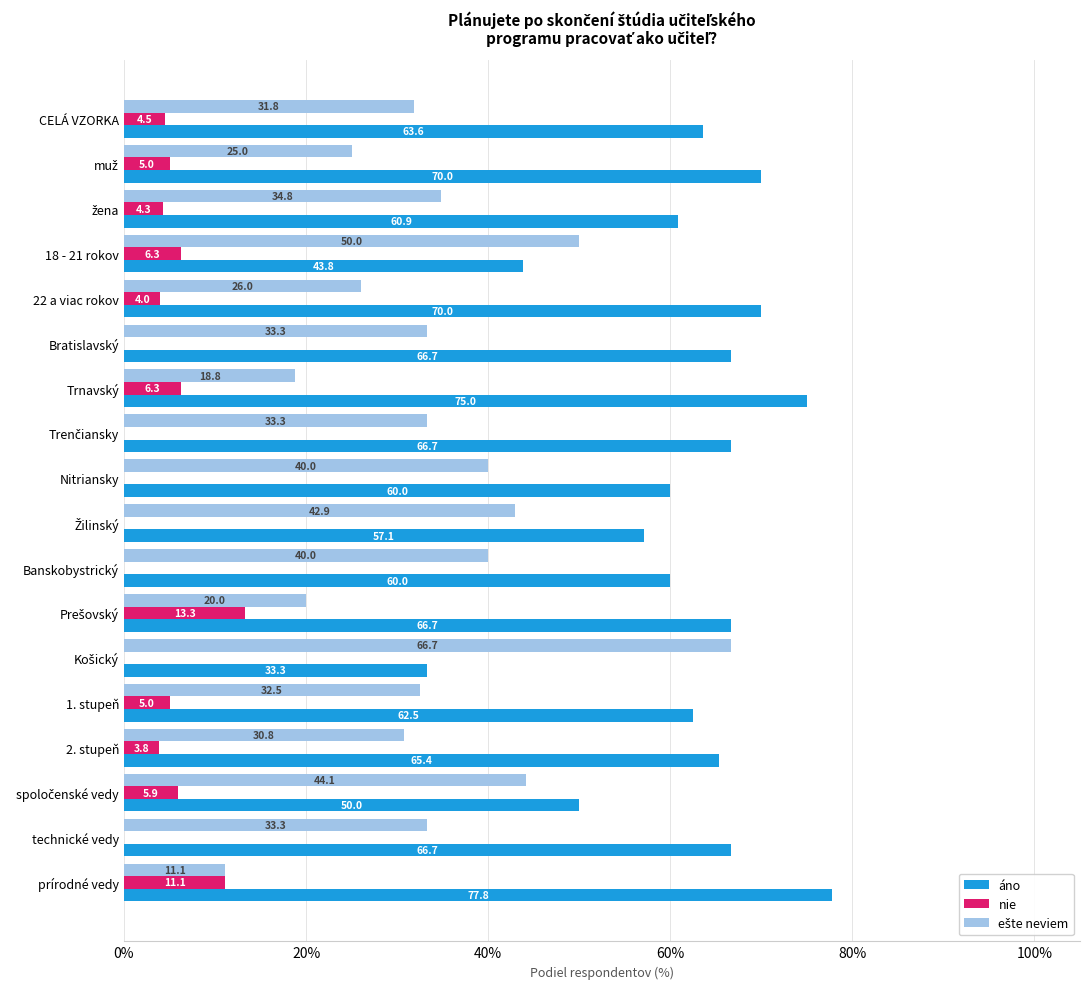

True or false: áno has a value of 43.8 at 18 - 21 rokov.

True